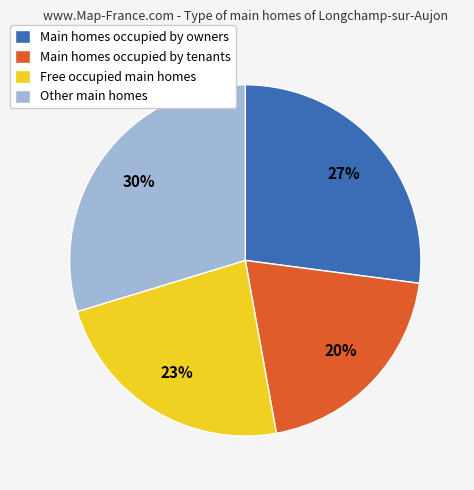

Is it true that Main homes occupied by owners is 27% of the pie?

True